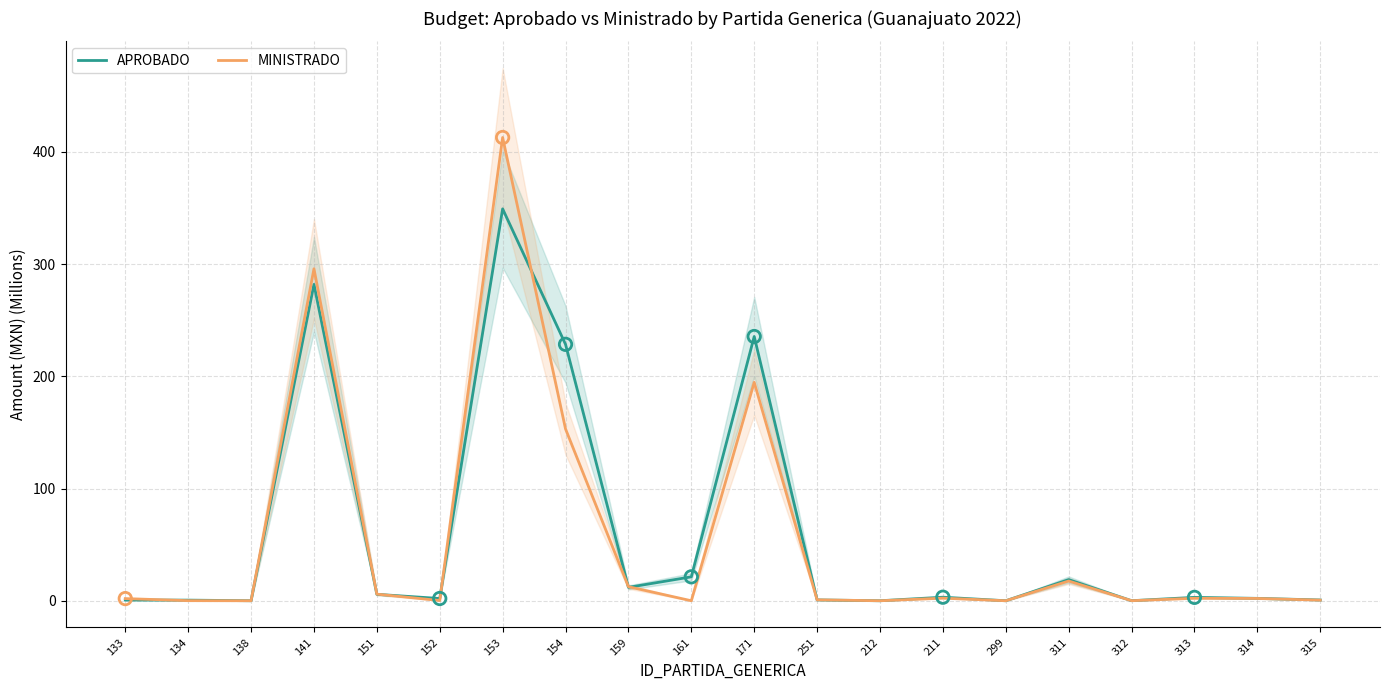

Is the value of APROBADO at 152 greater than the value of MINISTRADO at 312?

Yes